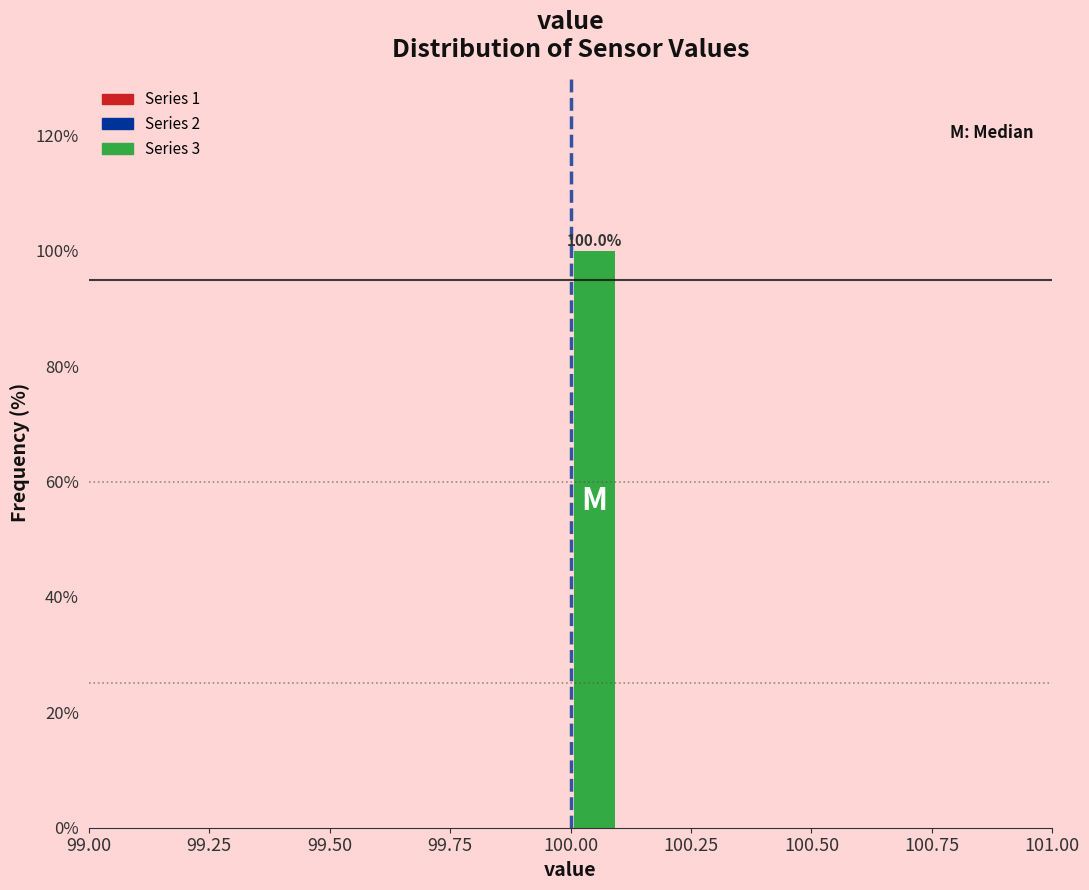

Read against the x-axis, roughly where is the centre of the tallest bar?

100.05